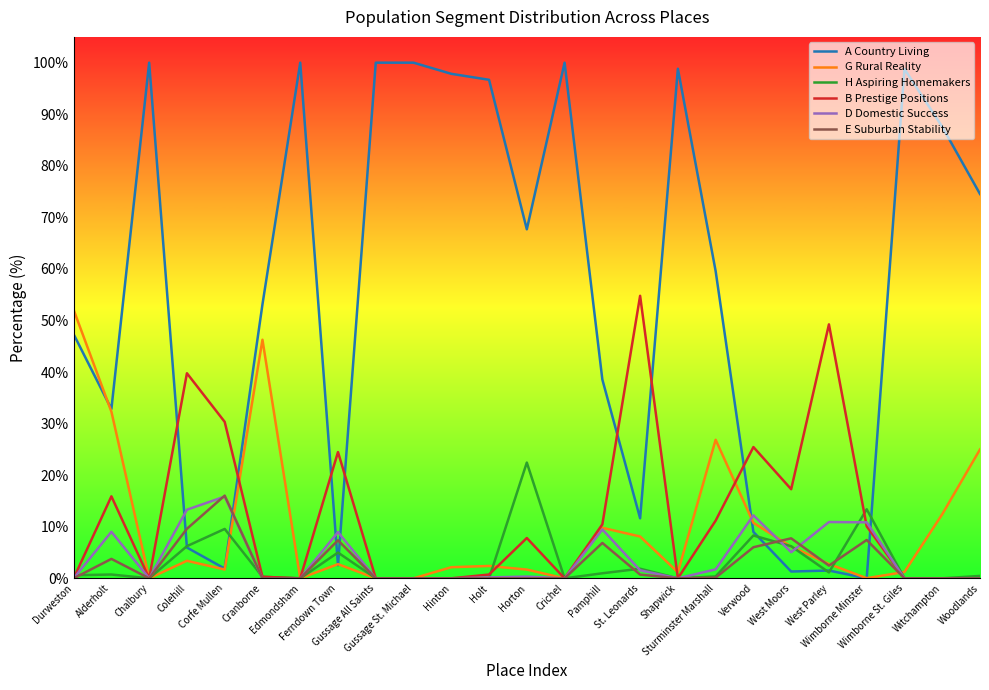

Is the value of E Suburban Stability at Crichel greater than the value of A Country Living at Gussage St. Michael?

No